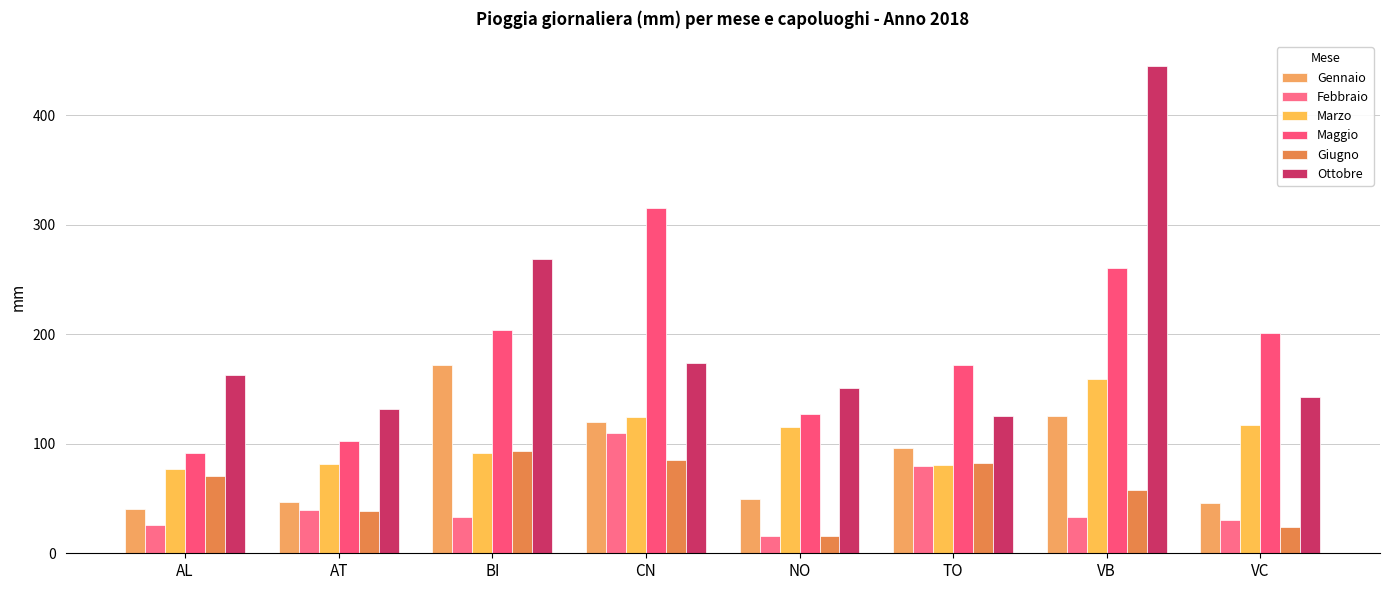

Reading right to left, extract all data points from this chart.

Gennaio: 46.0	125.2	96.4	49.4	119.8	171.8	46.8	40.8
Febbraio: 30.8	33.2	79.8	15.4	109.8	32.8	39.6	25.4
Marzo: 117.0	159.6	80.2	115.4	124.4	91.6	81.8	76.8
Maggio: 200.8	260.6	172.4	127.0	315.2	203.6	102.4	91.4
Giugno: 23.6	57.6	82.6	15.4	85.4	93.2	38.4	70.4
Ottobre: 142.8	445.4	125.6	151.2	174.2	269.0	132.2	162.4